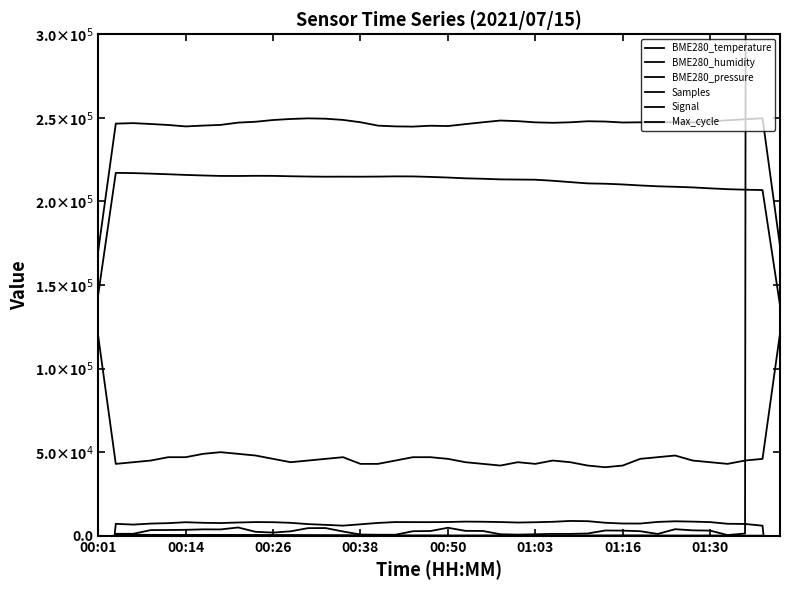

What is the highest value of the Max_cycle series?

8765315.0